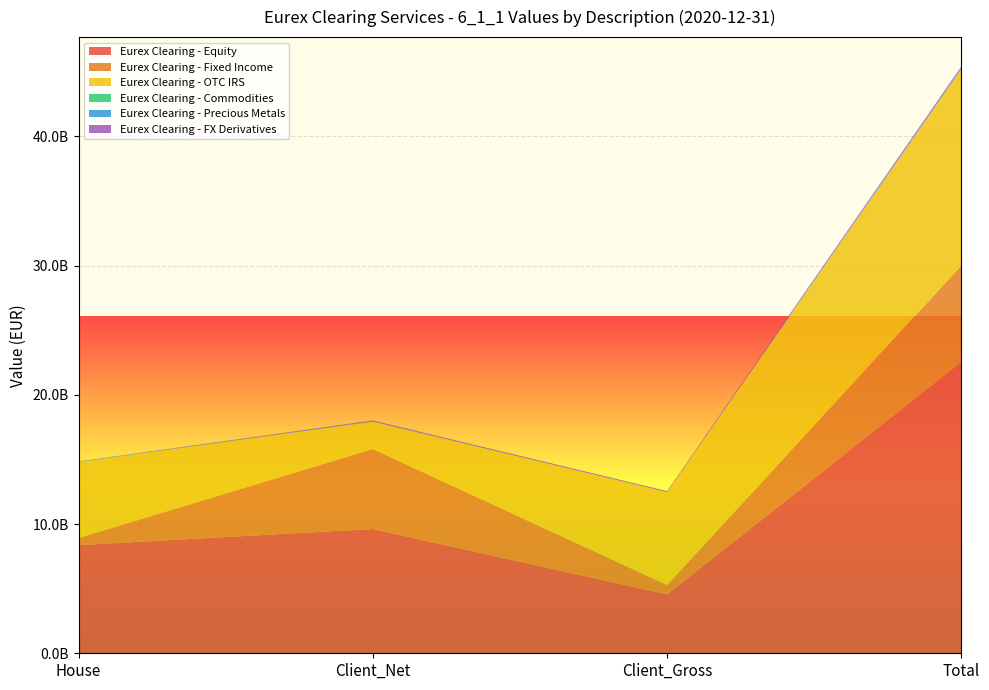

Reading left to right, transcribe all the data shown in this chart.

Eurex Clearing - Equity: House=8369038736.9	Client_Net=9617342898.7	Client_Gross=4555678552.4	Total=22542060188.0
Eurex Clearing - Fixed Income: House=549017894.4	Client_Net=6185774282.9	Client_Gross=723275587.0	Total=7458067764.3
Eurex Clearing - OTC IRS: House=5887719278.9	Client_Net=2114018679.6	Client_Gross=7192535386.6	Total=15194273345.1
Eurex Clearing - Commodities: House=1770435.9	Client_Net=2153591.2	Client_Gross=0.0	Total=3924027.1
Eurex Clearing - Precious Metals: House=37182206.2	Client_Net=24606479.7	Client_Gross=12728.3	Total=61801414.3
Eurex Clearing - FX Derivatives: House=0.0	Client_Net=69076449.5	Client_Gross=74287813.3	Total=143364262.8